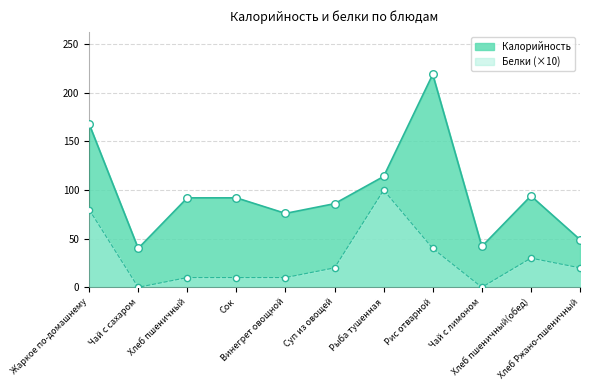

Which series has the largest total across all categories?

Калорийность